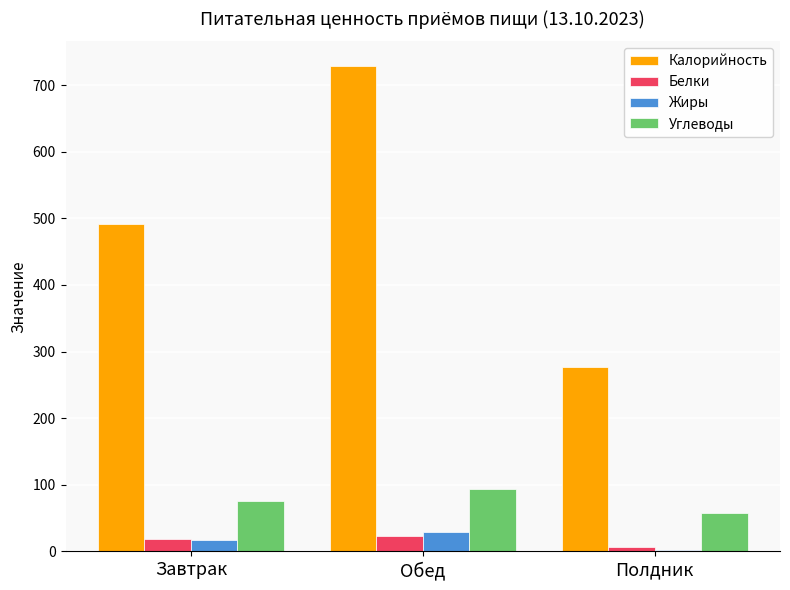

Are the bars grouped side by side (vs. stacked)?

Yes